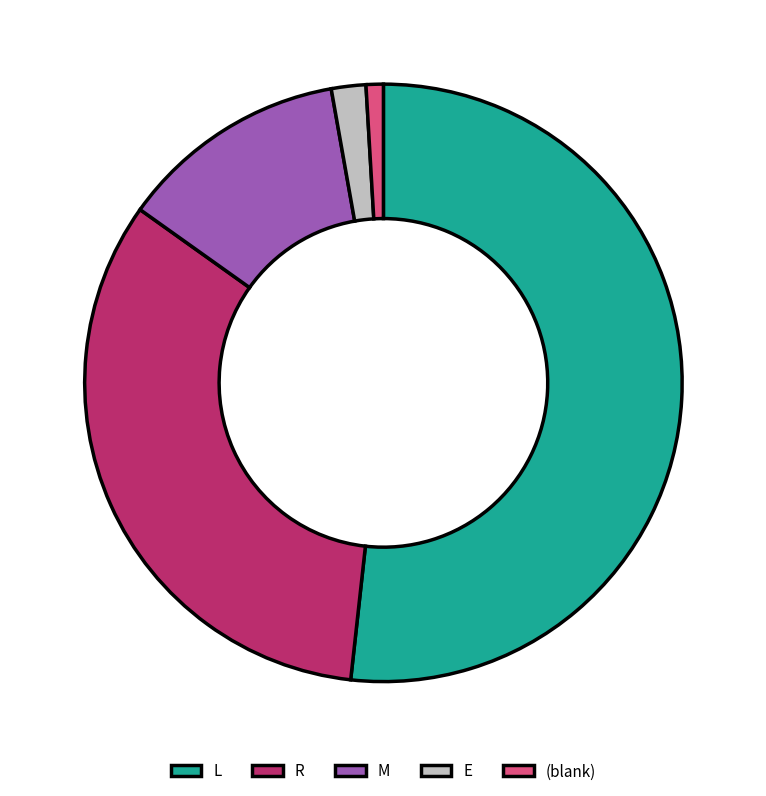

Is it true that M is 1% of the pie?

False